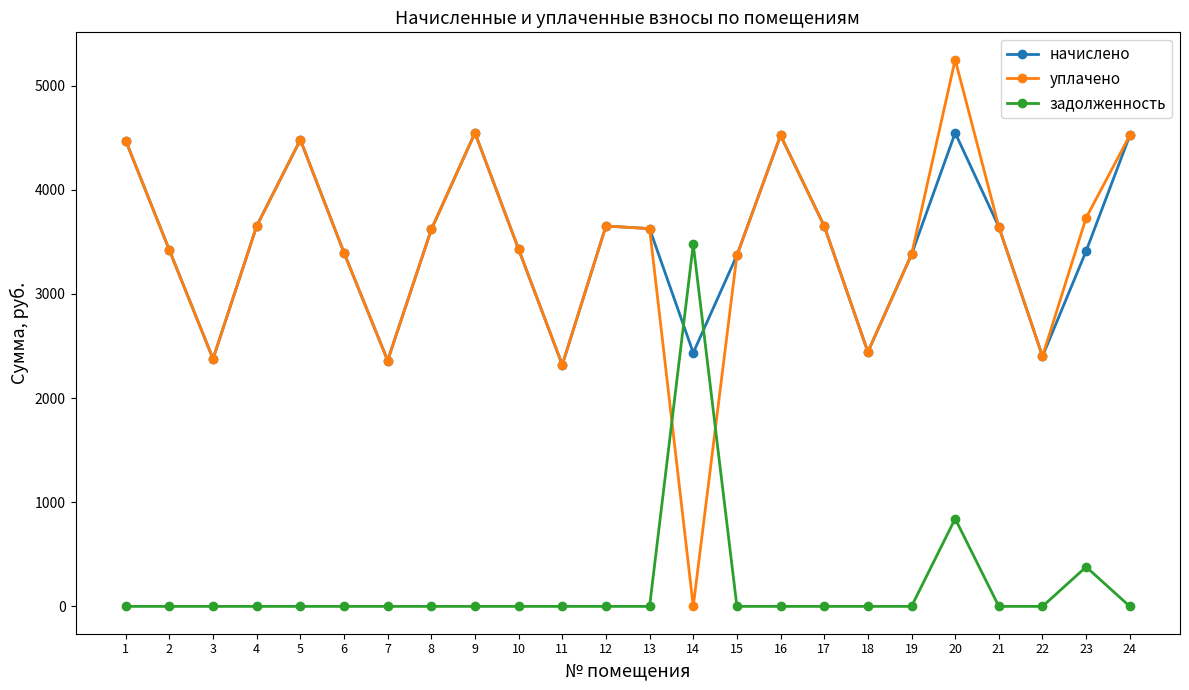

The value of начислено at 23 is 3411.4. True or false?

True